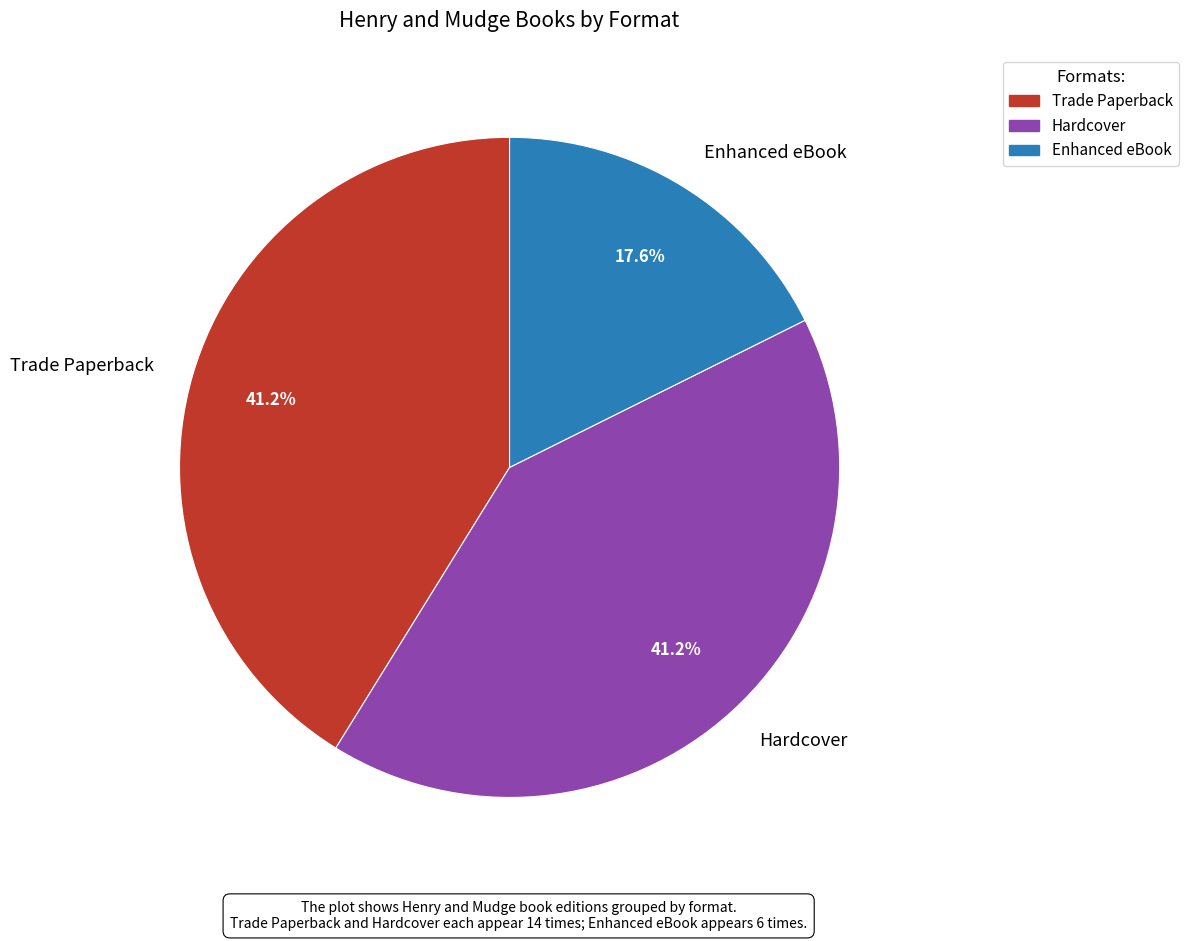

What percentage is the Trade Paperback slice, to the nearest percent?

41%